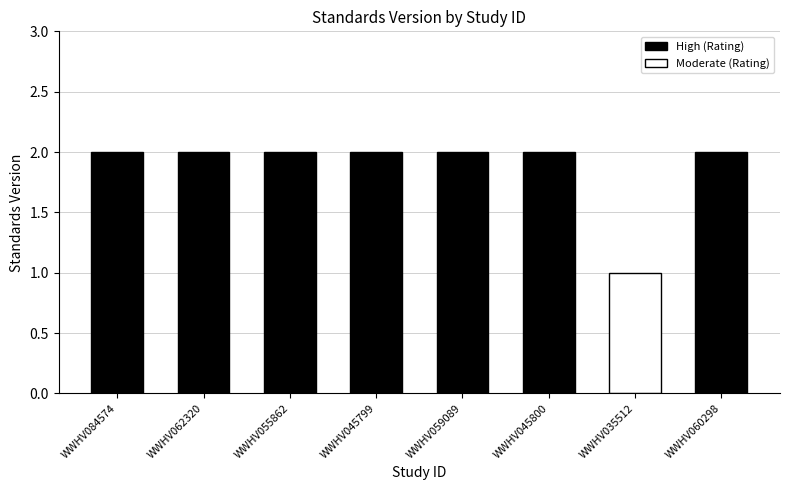

Are the bars grouped side by side (vs. stacked)?

No